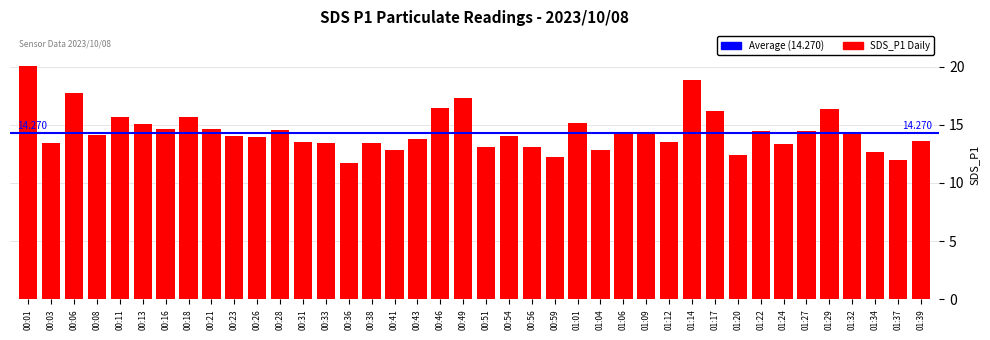

Is it true that the value at 00:23 is 5.3?

False